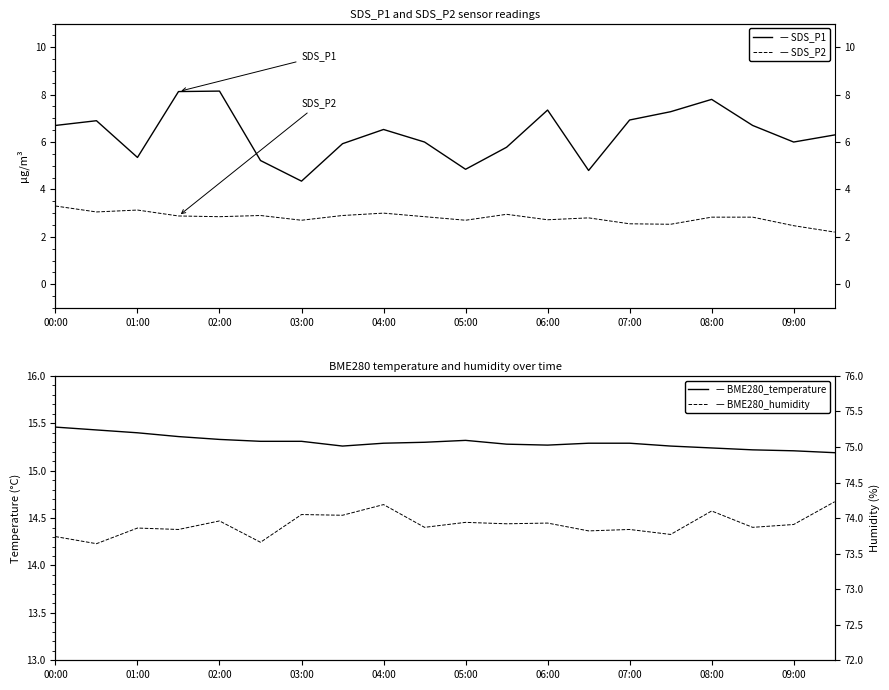

What is the value of the BME280_humidity point at the 3rd from the left?

73.9